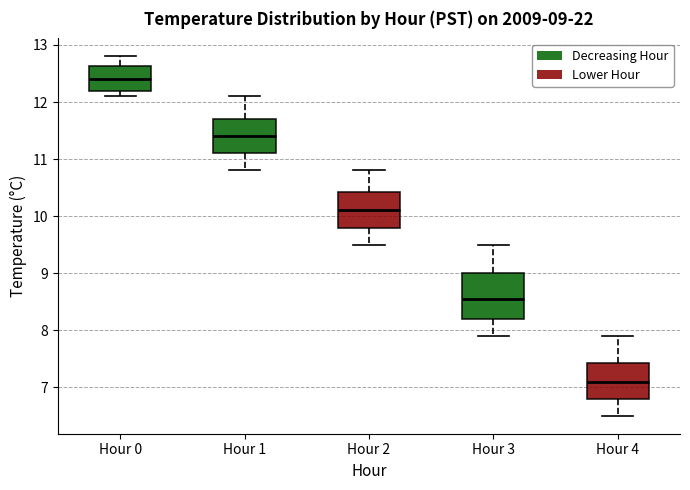

Which box has the highest median line?

Hour 0